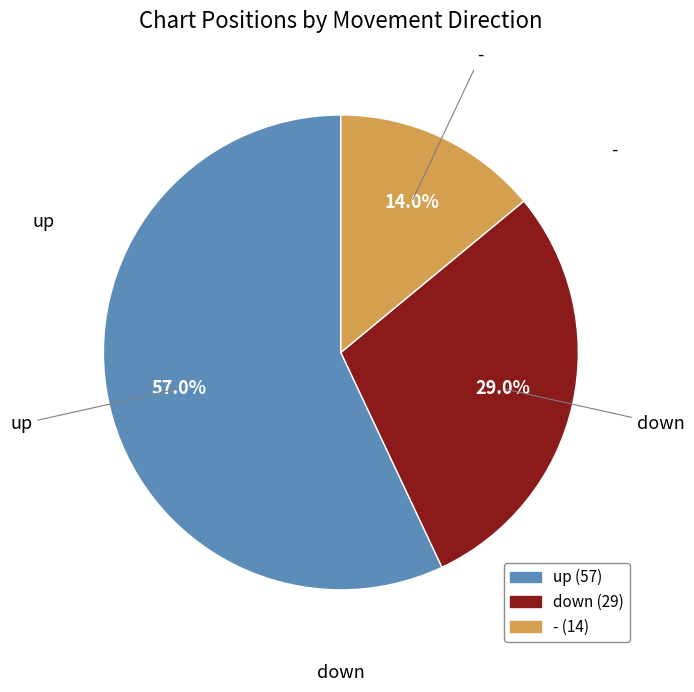

The up slice represents 44% of the pie. True or false?

False